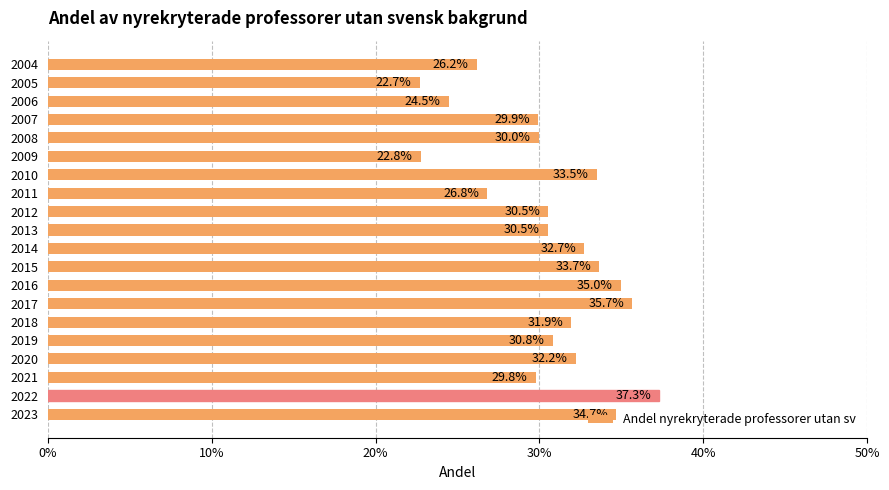

How many values are between 0 and 1?

20